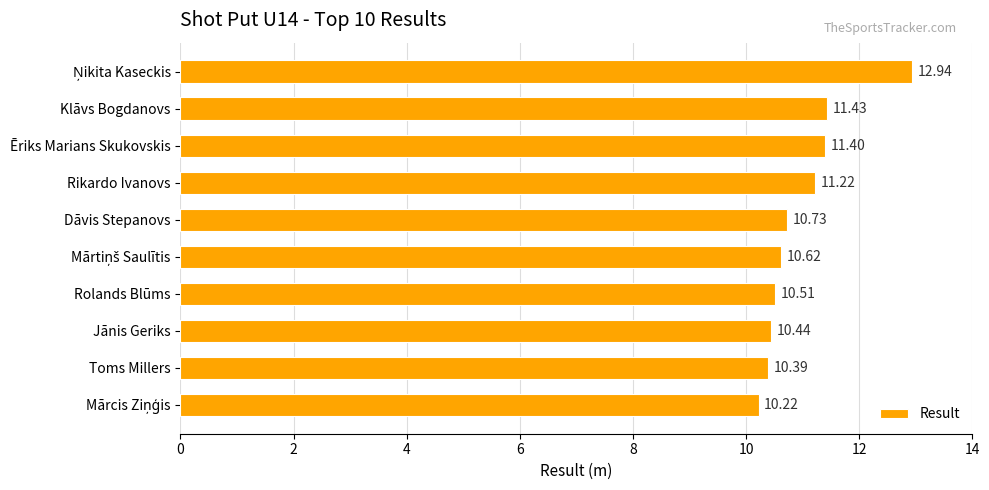

Count the number of data series in this chart.

1